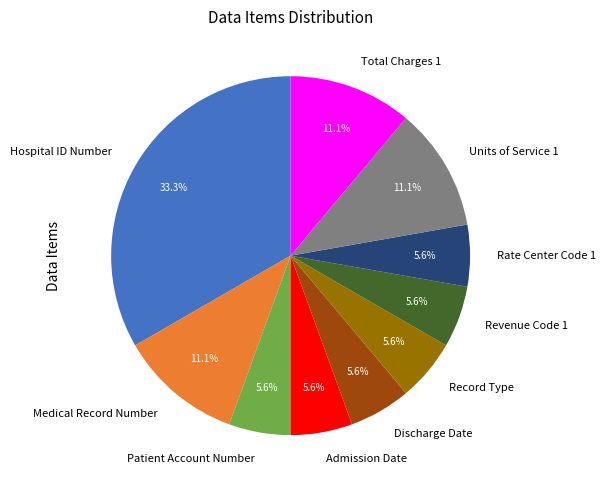

What percentage do Discharge Date and Units of Service 1 together represent?

16.7%